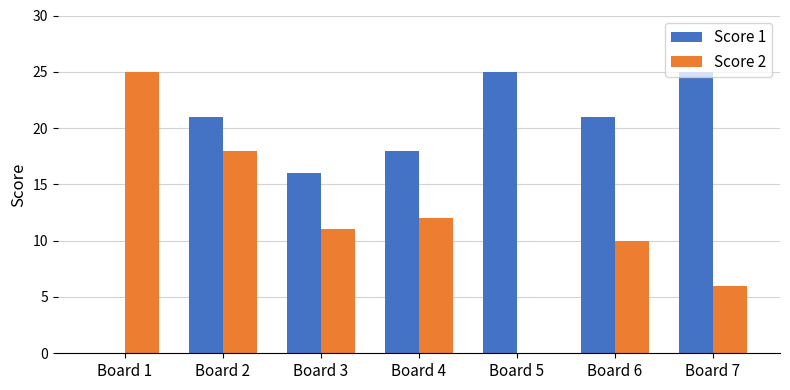

What is the difference between the Score 1 values at Board 2 and Board 5?

4